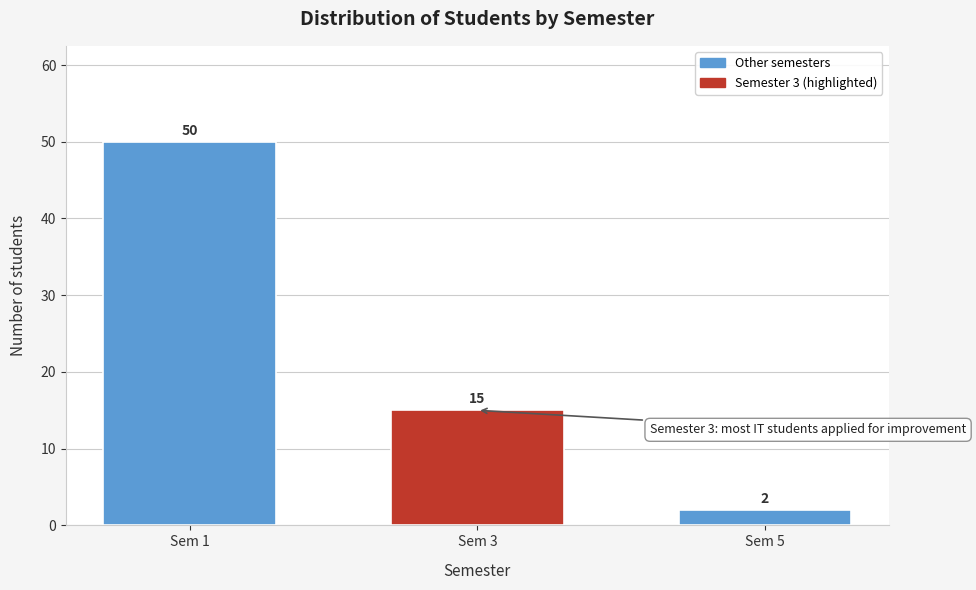

Reading left to right, transcribe all the data shown in this chart.

50	15	2